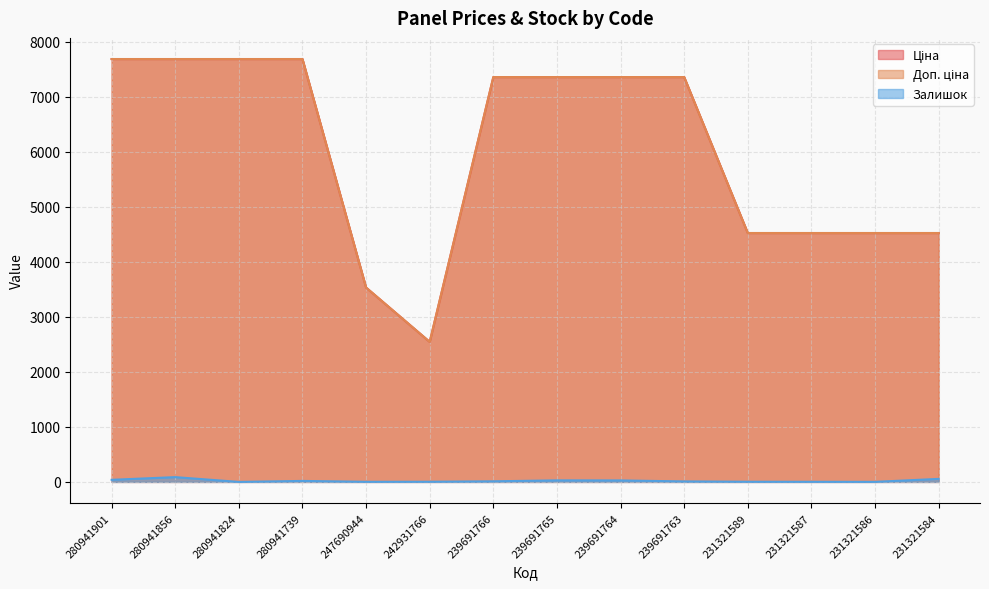

Is it true that Ціна equals 4524.7 at 231321586?

True